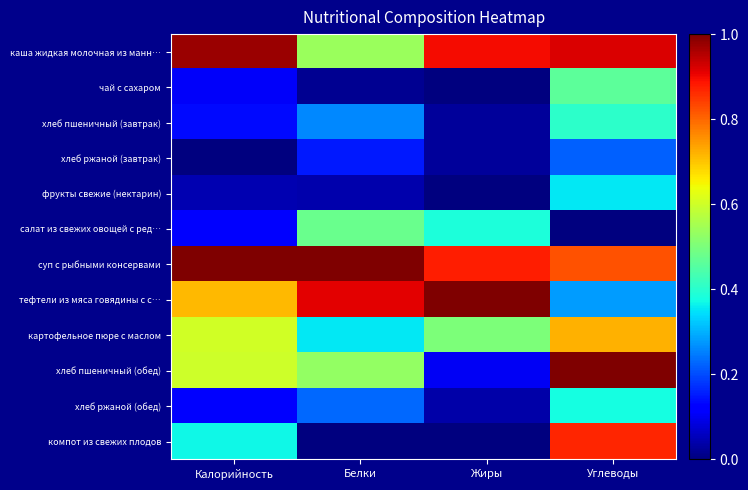

How many categories are shown in the chart?

4